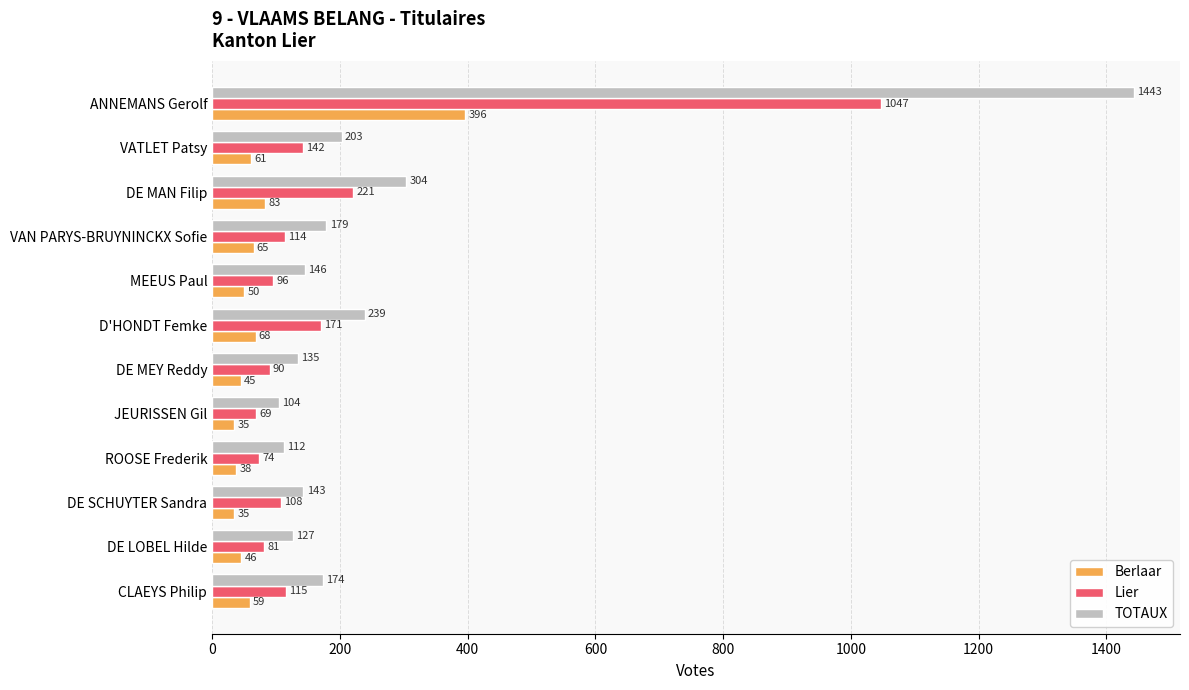

Which series changed the most between MEEUS Paul and DE SCHUYTER Sandra?

Berlaar